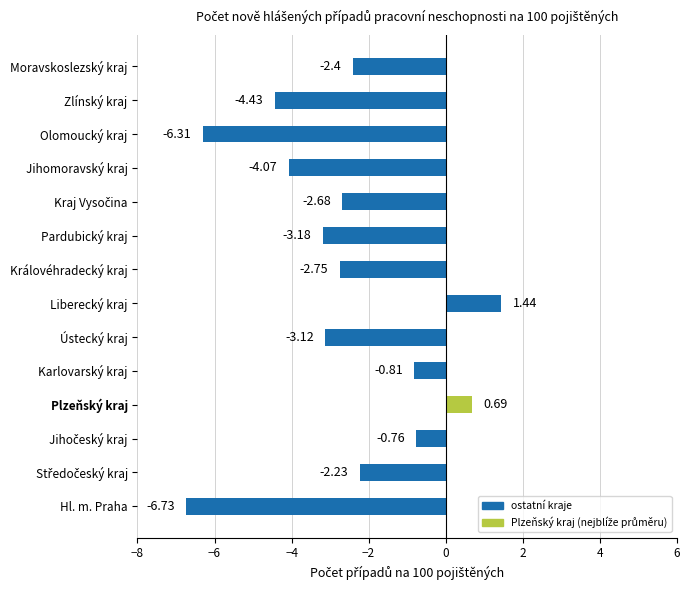

What is the change in value from Jihomoravský kraj to Zlínský kraj?

-0.4